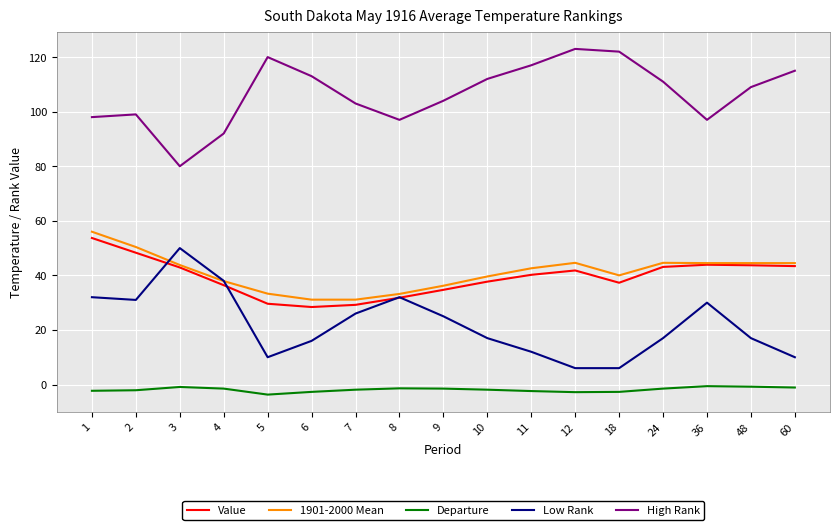

Is the value of 1901-2000 Mean at 18 greater than the value of Value at 10?

Yes